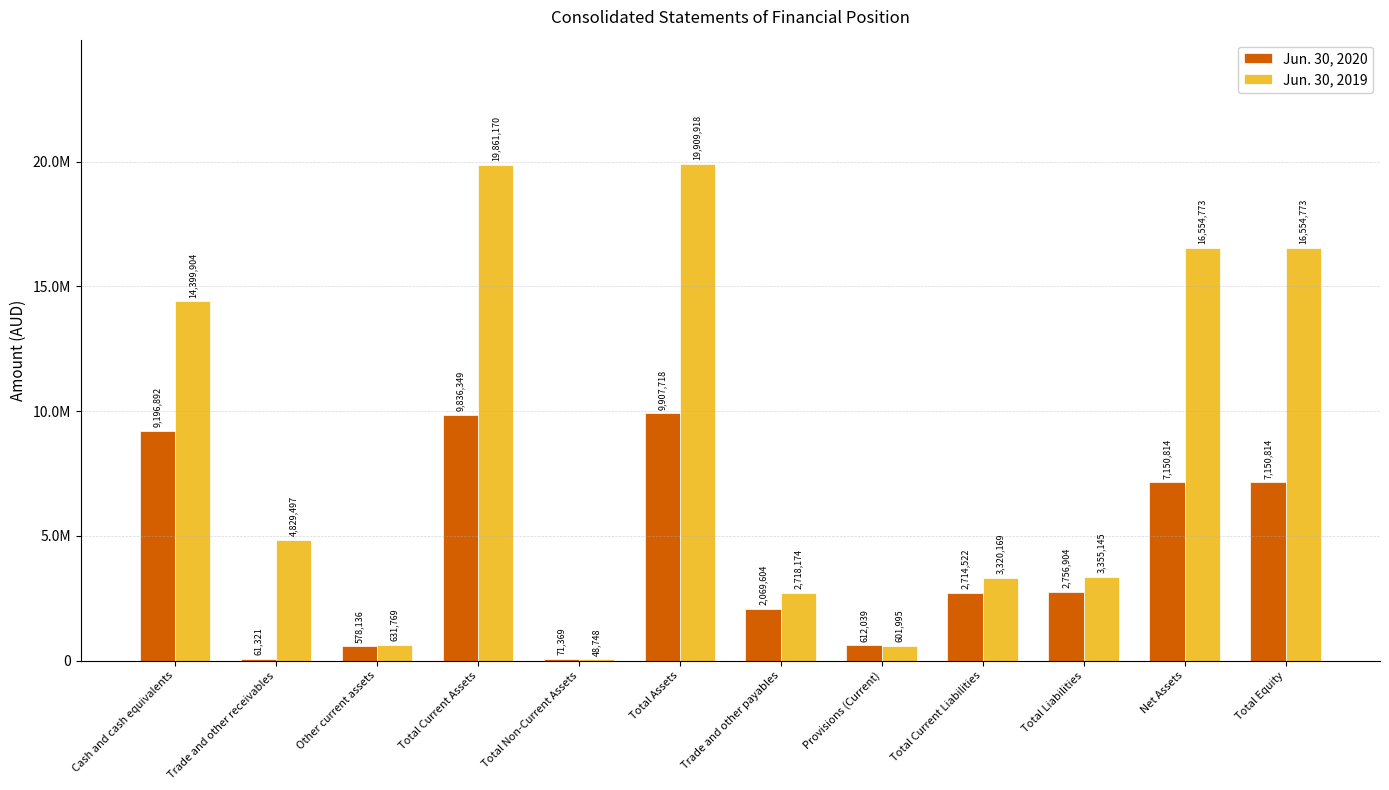

Reading right to left, what are all the values shown in this chart?

Jun. 30, 2020: Total Equity=7150814	Net Assets=7150814	Total Liabilities=2756904	Total Current Liabilities=2714522	Provisions (Current)=612039	Trade and other payables=2069604	Total Assets=9907718	Total Non-Current Assets=71369	Total Current Assets=9836349	Other current assets=578136	Trade and other receivables=61321	Cash and cash equivalents=9196892
Jun. 30, 2019: Total Equity=16554773	Net Assets=16554773	Total Liabilities=3355145	Total Current Liabilities=3320169	Provisions (Current)=601995	Trade and other payables=2718174	Total Assets=19909918	Total Non-Current Assets=48748	Total Current Assets=19861170	Other current assets=631769	Trade and other receivables=4829497	Cash and cash equivalents=14399904